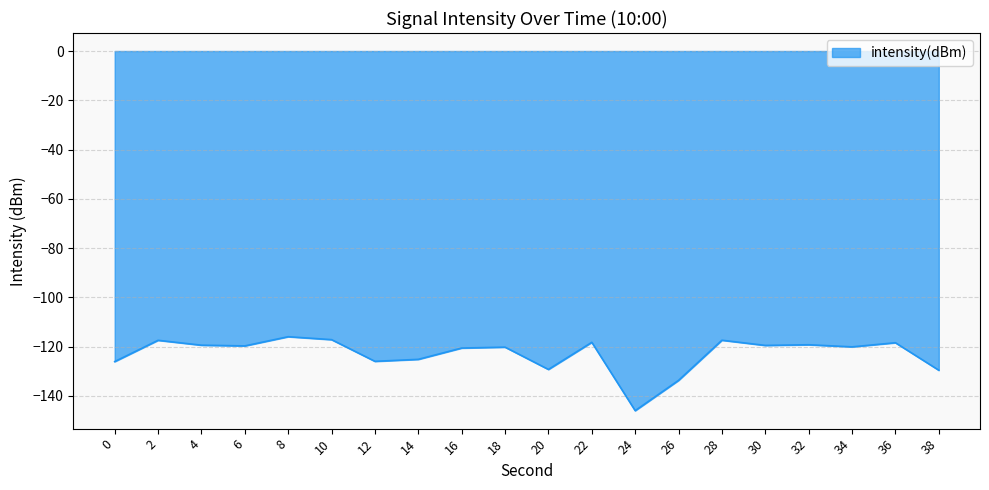

Between 24 and 22, which is larger?

22